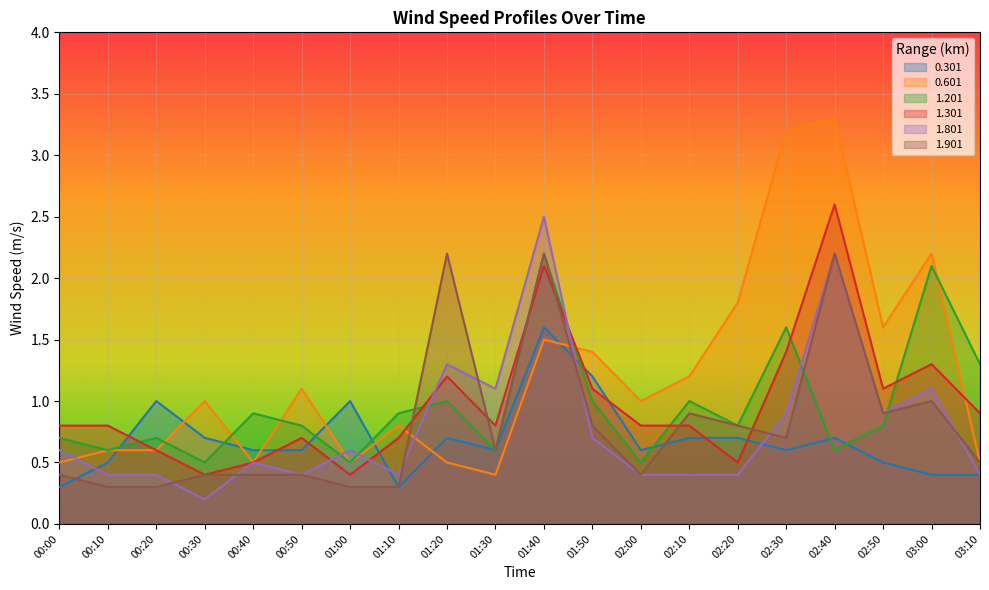

What is the difference between the maximum and minimum values in the 0.301 series?

1.3